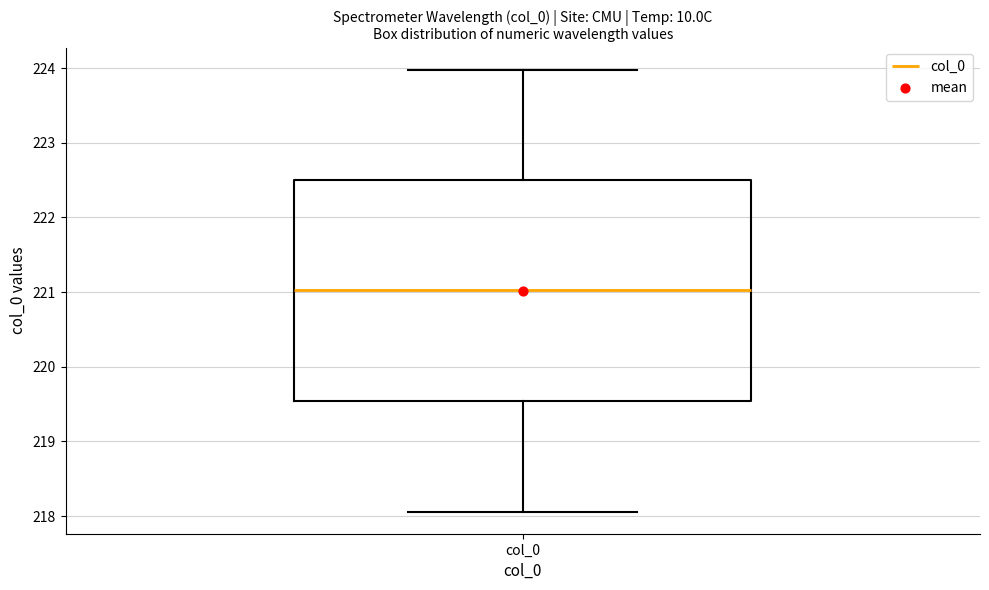

Where does the upper whisker of the box for col_0 end on the y-axis? The values are not printed on the chart, so give them approximately, as read against the axis.

224.0